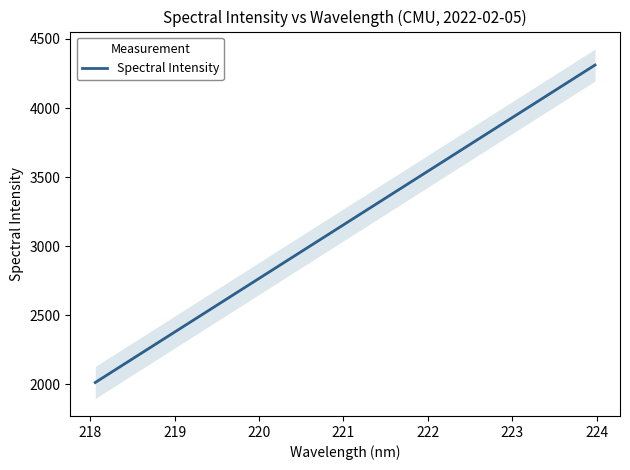

True or false: the data shows 4801.2 at 11.

False